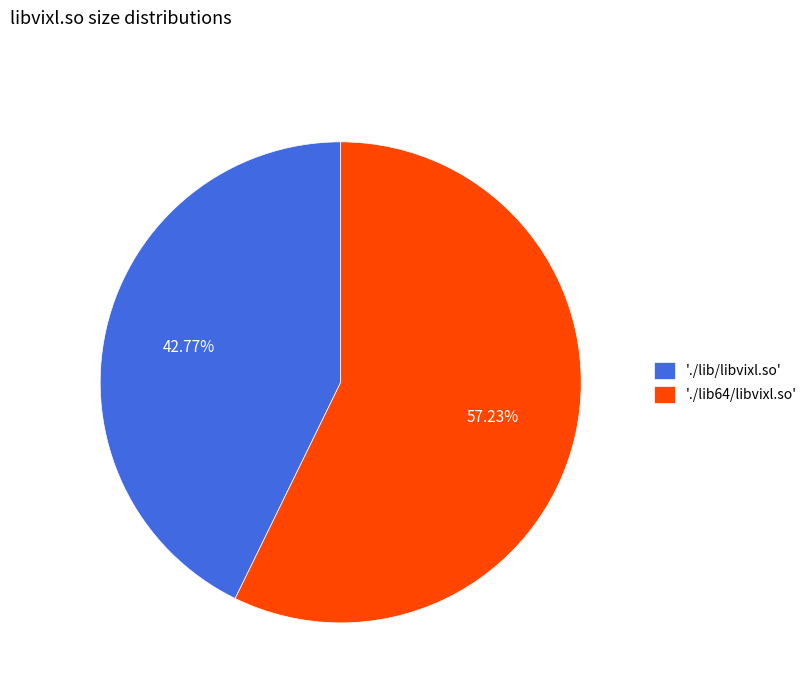

Combined, do './lib/libvixl.so' and './lib64/libvixl.so' account for over 50%?

Yes